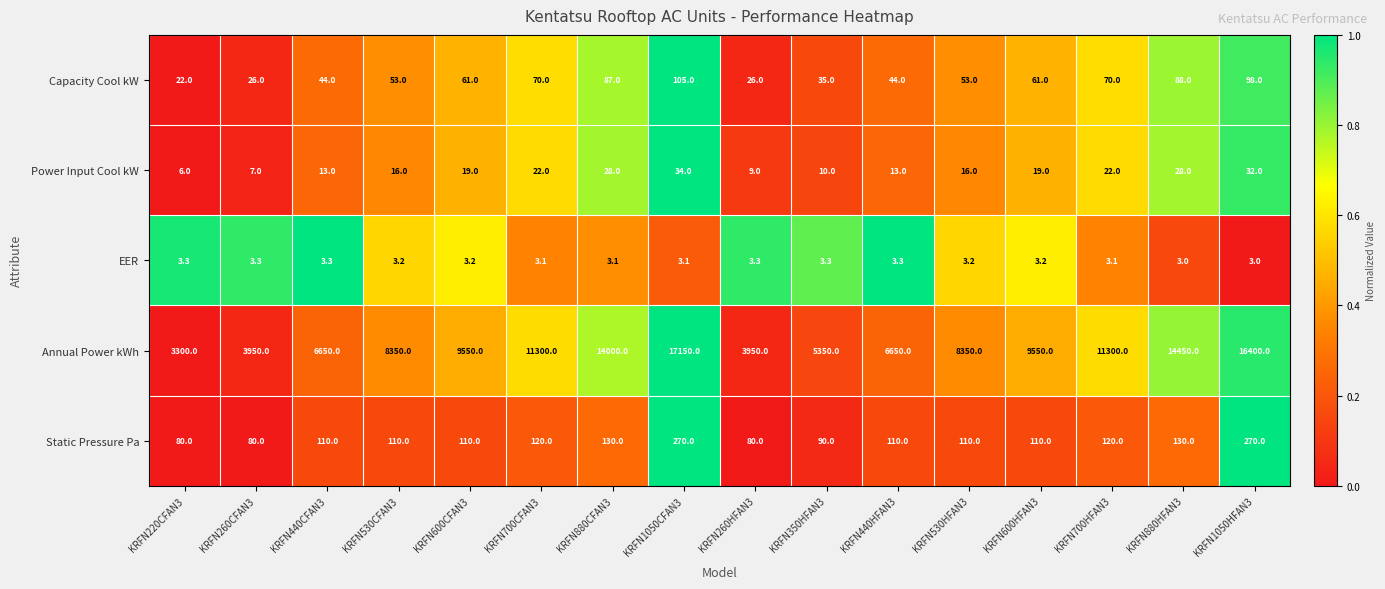

What is the maximum value shown in the chart?

17150.0